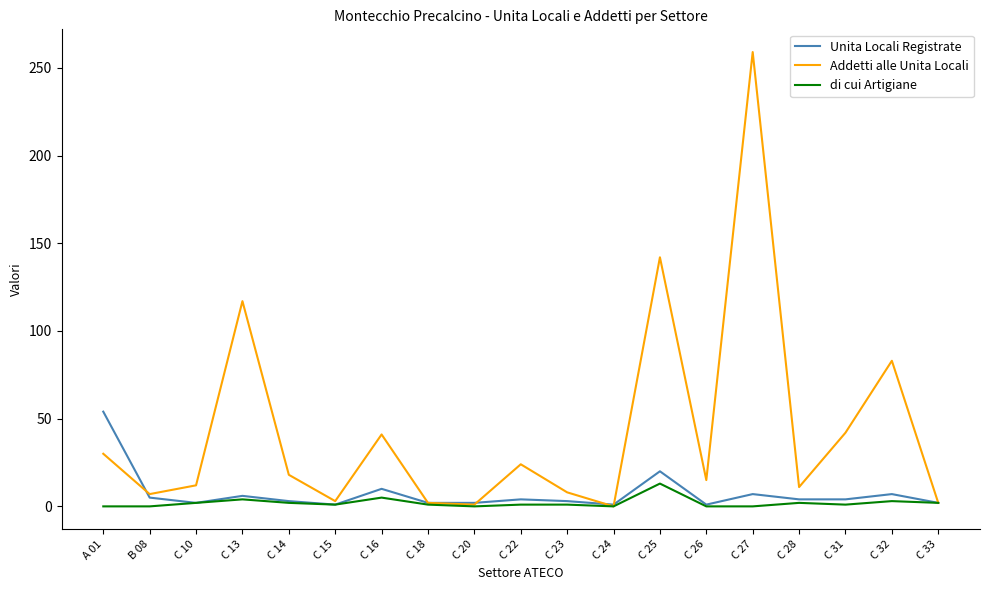

Between A 01 and C 14, which series saw the biggest shift?

Unita Locali Registrate